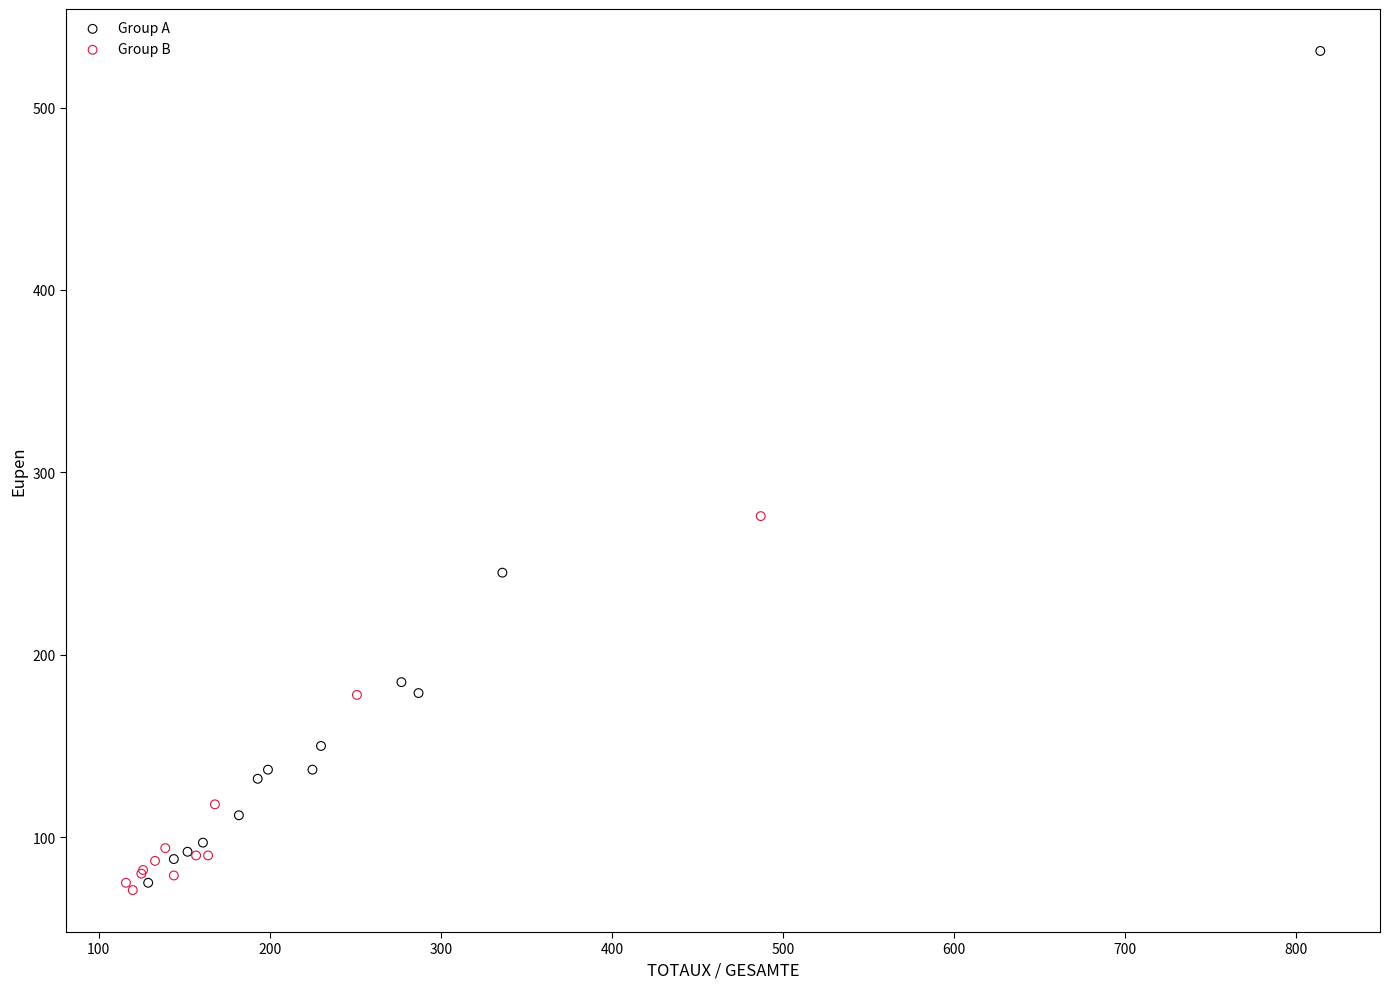

What are all the series names shown in the legend?

Group A, Group B